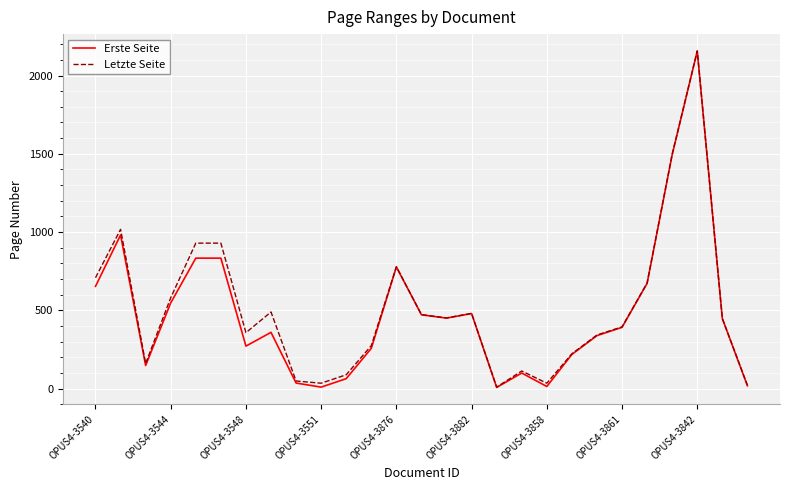

Which series has the widest spread of values?

Erste Seite